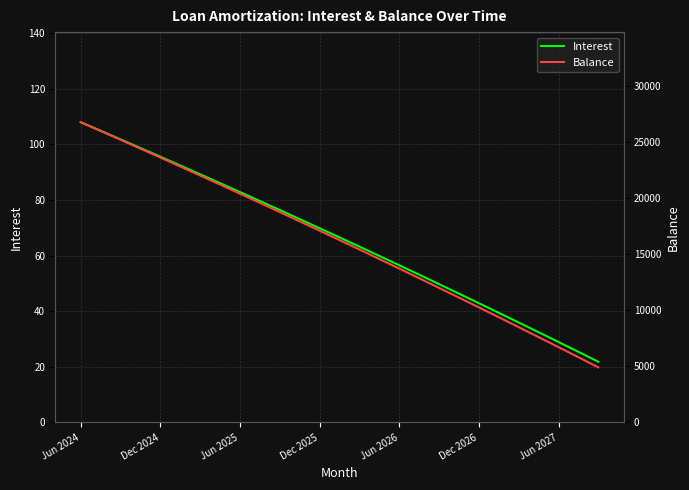

Is it true that Interest equals 44.9 at Jun 2024?

False